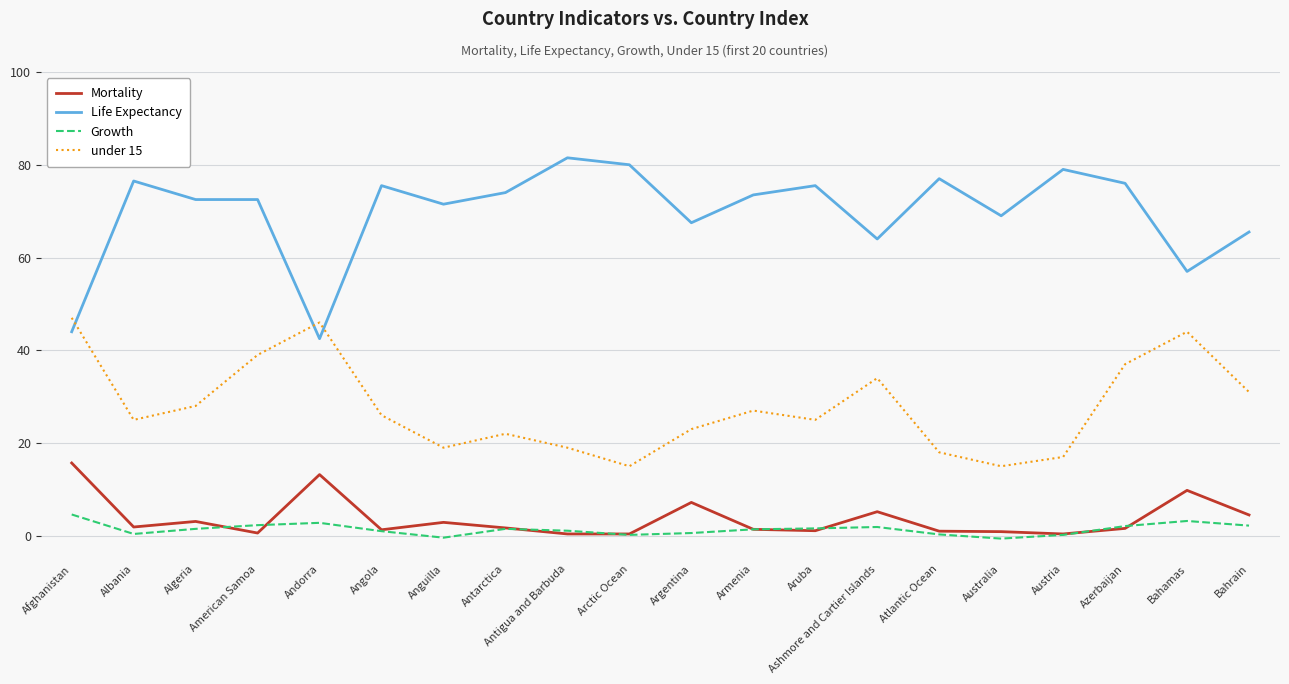

True or false: under 15 has a value of 17.0 at Austria.

True